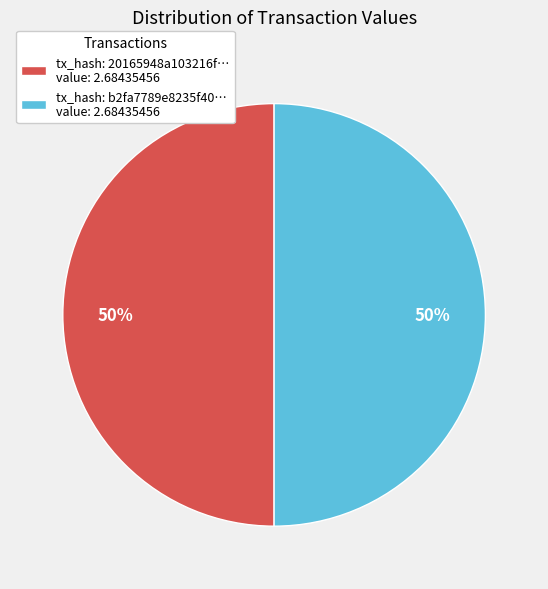

Approximately how many times larger is the value at tx_hash: 20165948a103216f… value: 2.68435456 compared to tx_hash: b2fa7789e8235f40… value: 2.68435456?

1.0